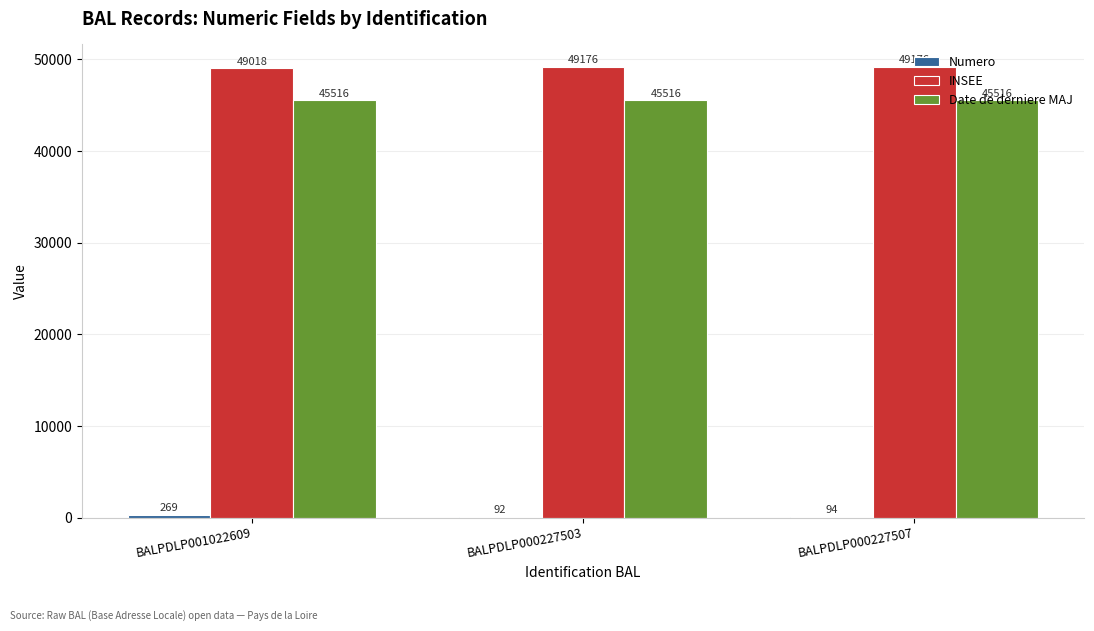

The INSEE series shows 49176 at BALPDLP000227503. True or false?

True